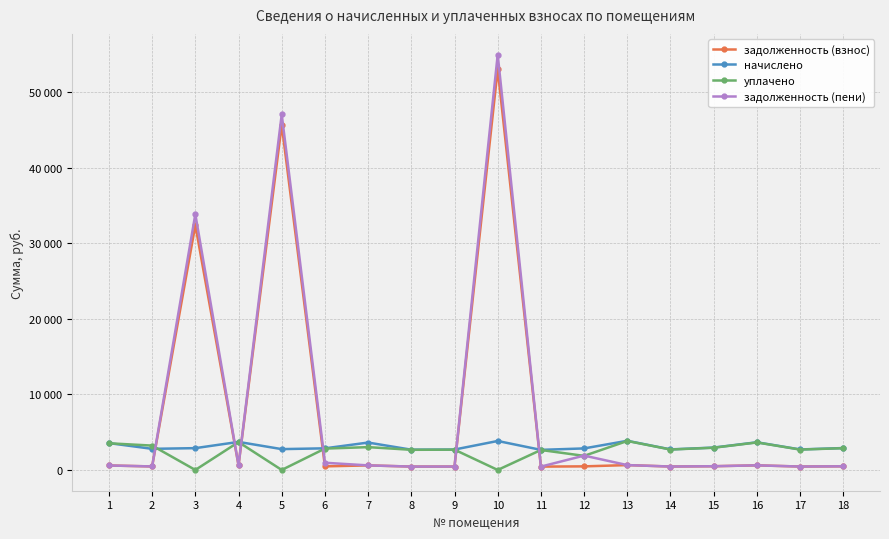

In задолженность (пени), how many points are lower than both neighbors (excluding endpoints)?

6